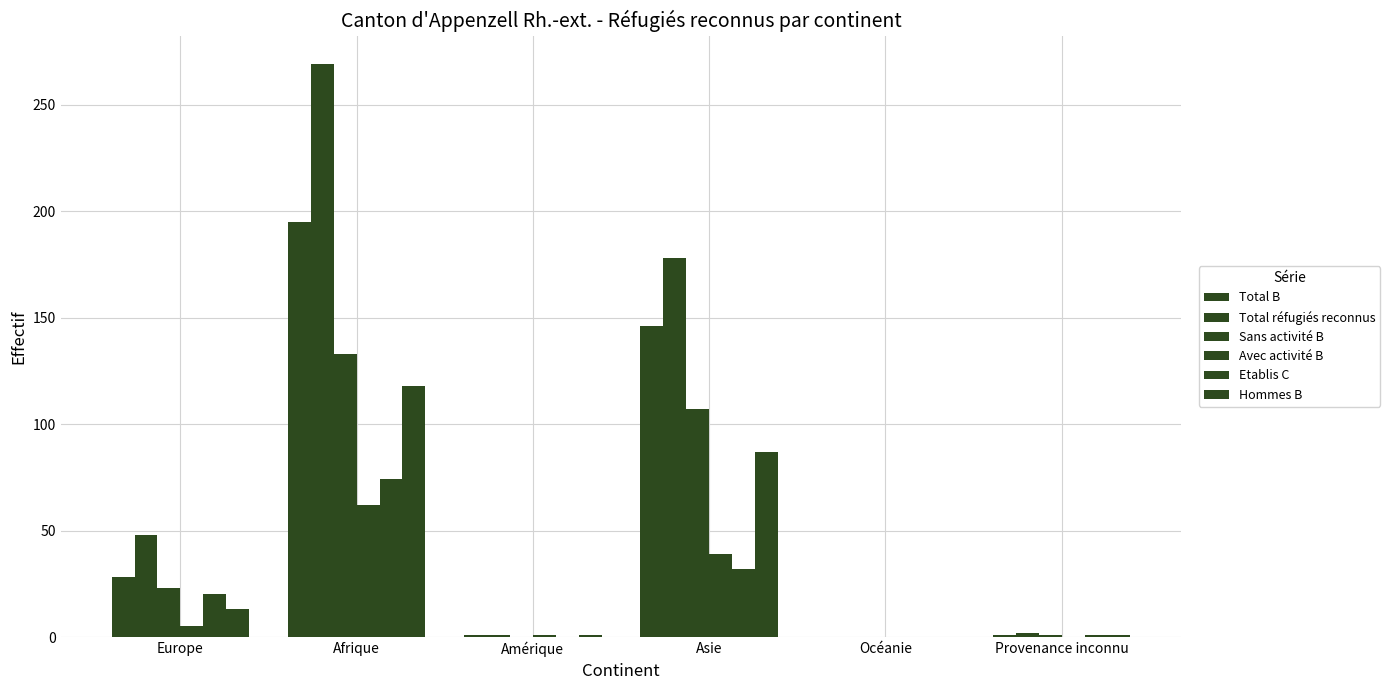

What is the spread (max minus min) of values at Afrique?

207